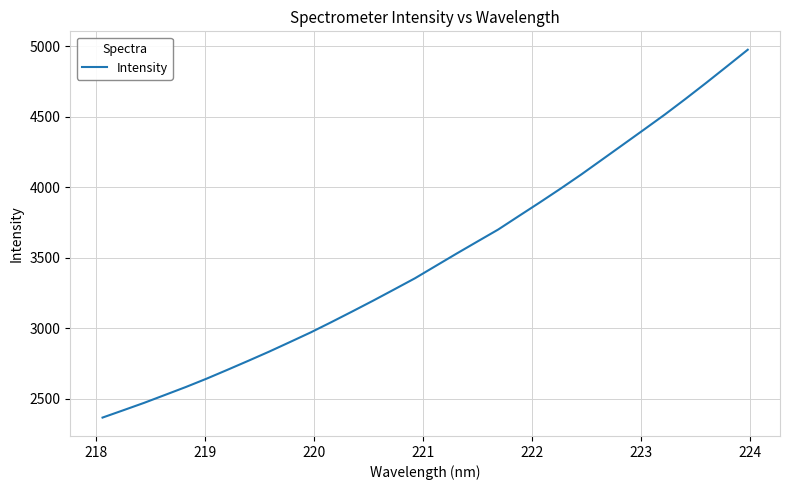

What is the sum of all values?

111852.6